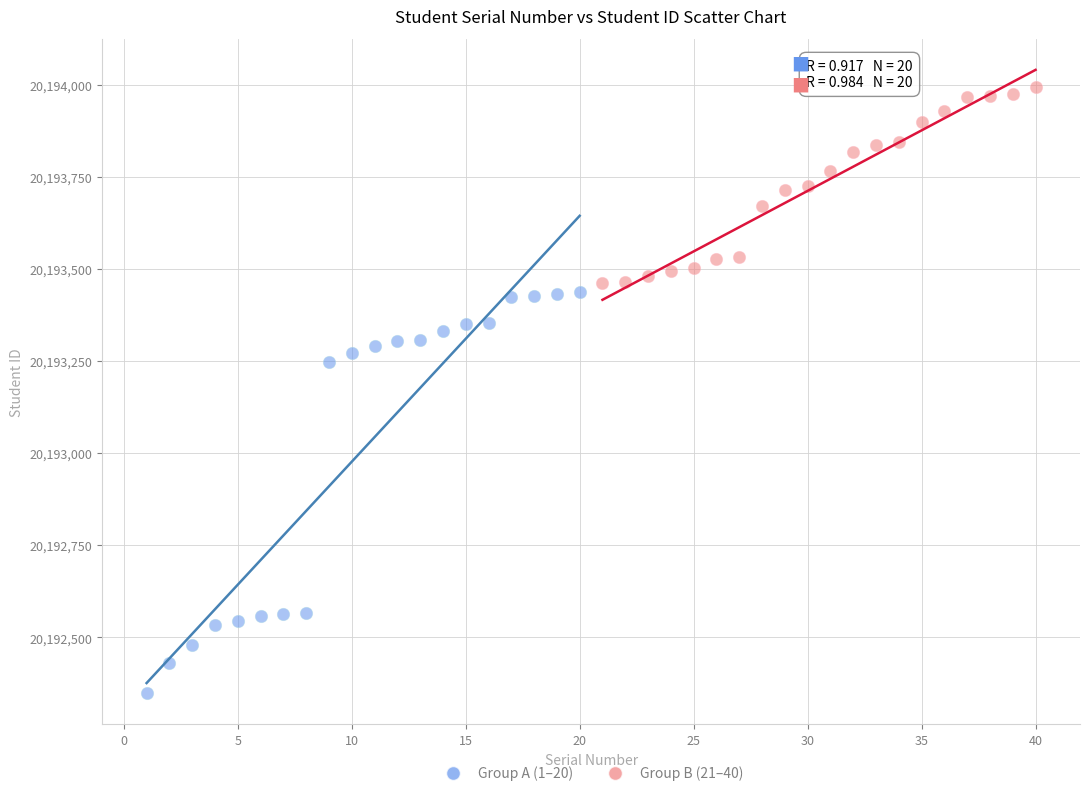

Which series reaches the maximum Y coordinate?

Group B (21–40)